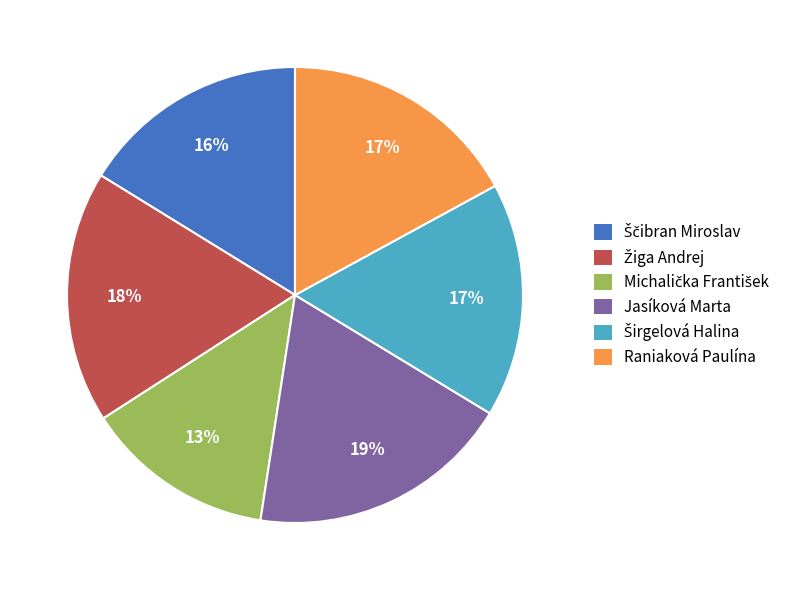

True or false: Raniaková Paulína accounts for 17% of the total.

True